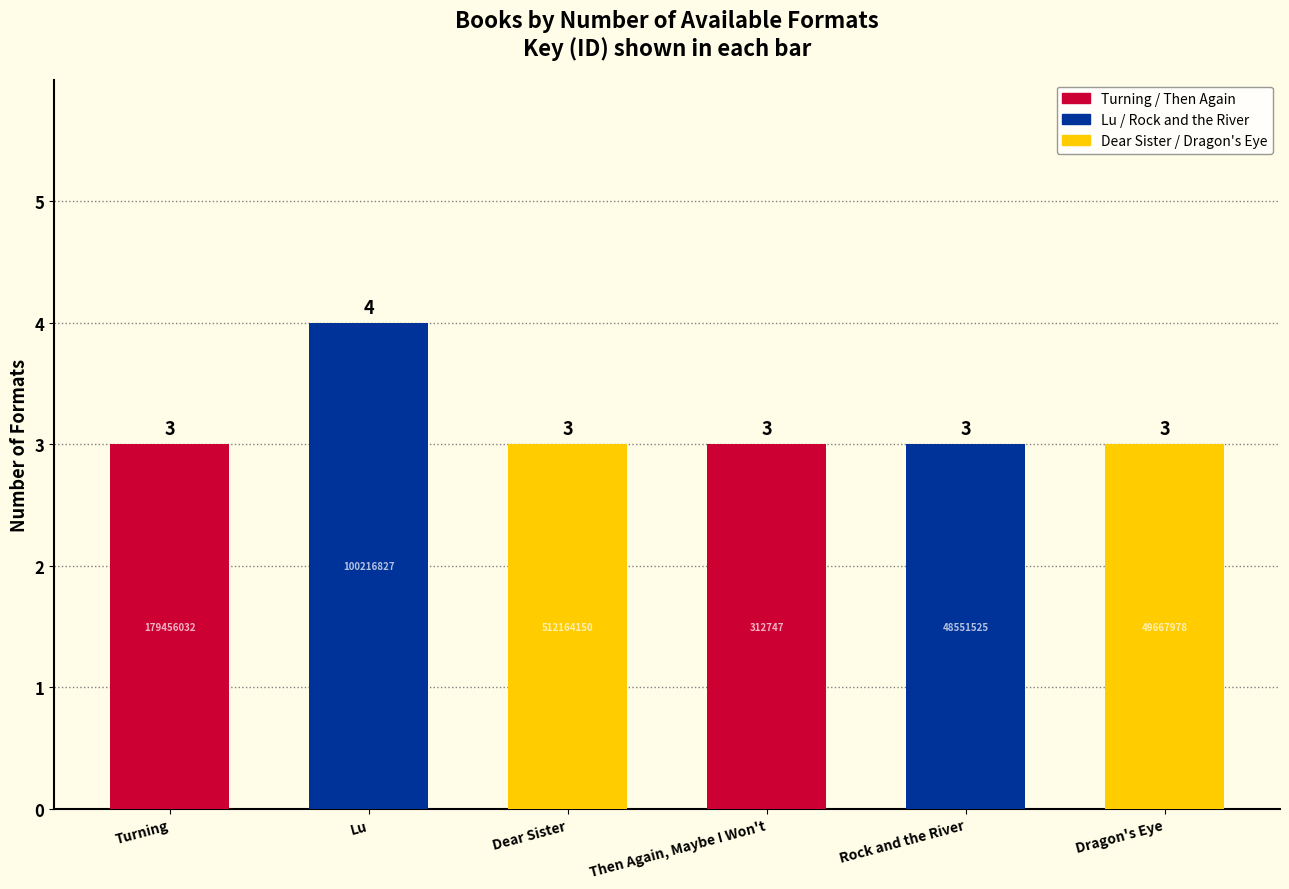

What is the minimum value shown in the chart?

3